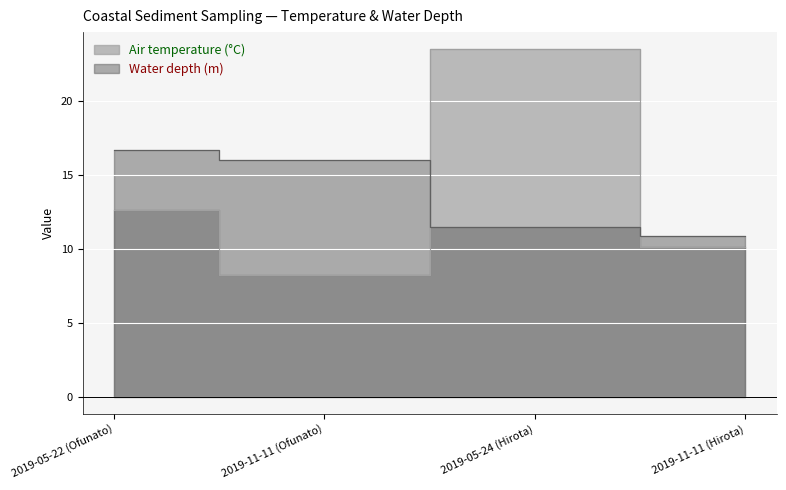

Is the value of Air temperature (°C) at 2019-05-24 (Hirota) greater than the value of Water depth (m) at 2019-05-22 (Ofunato)?

Yes